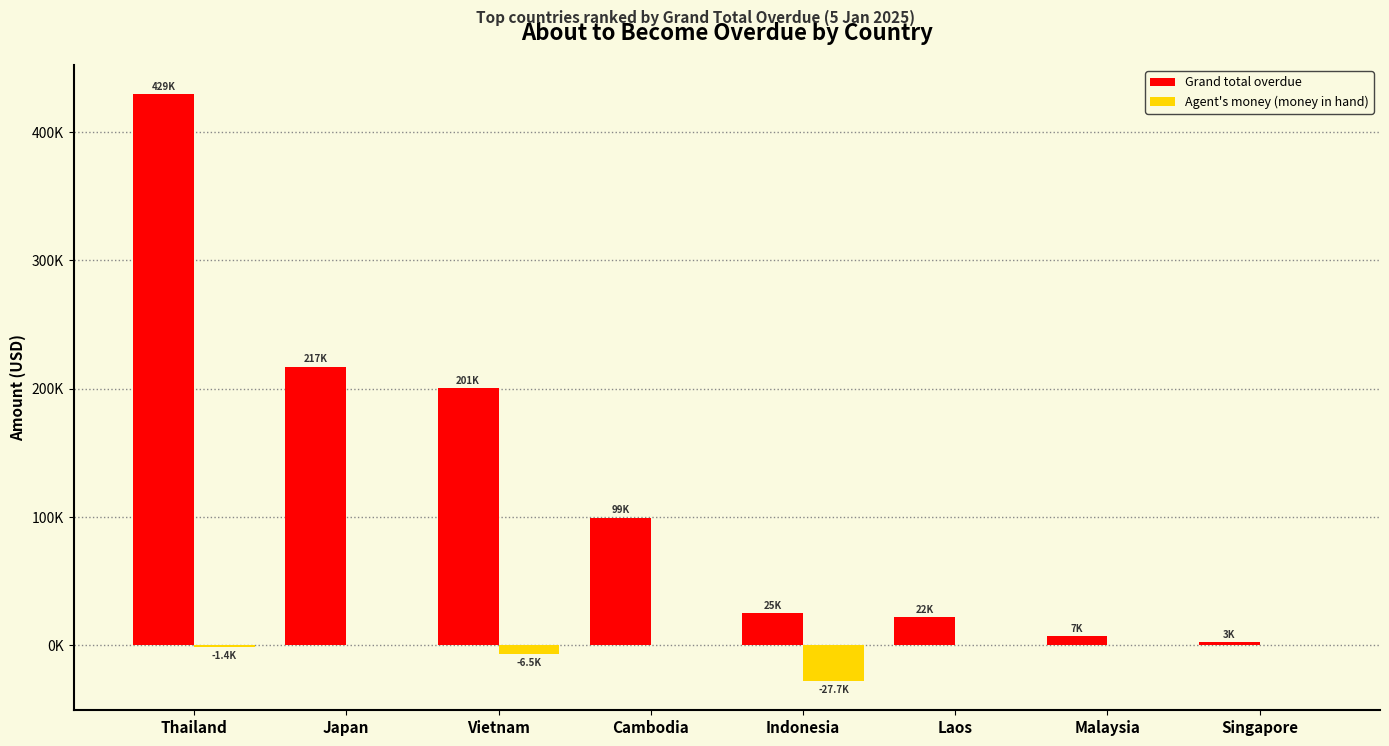

What is the difference between the Grand total overdue values at Vietnam and Japan?

16473.8